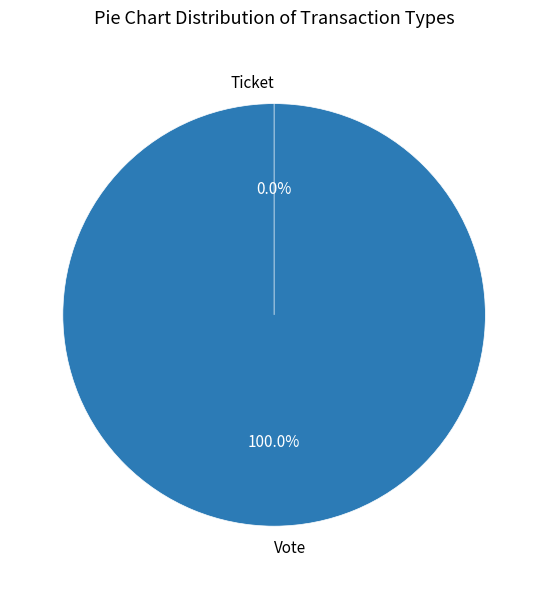

Is it true that Ticket is 0% of the pie?

True